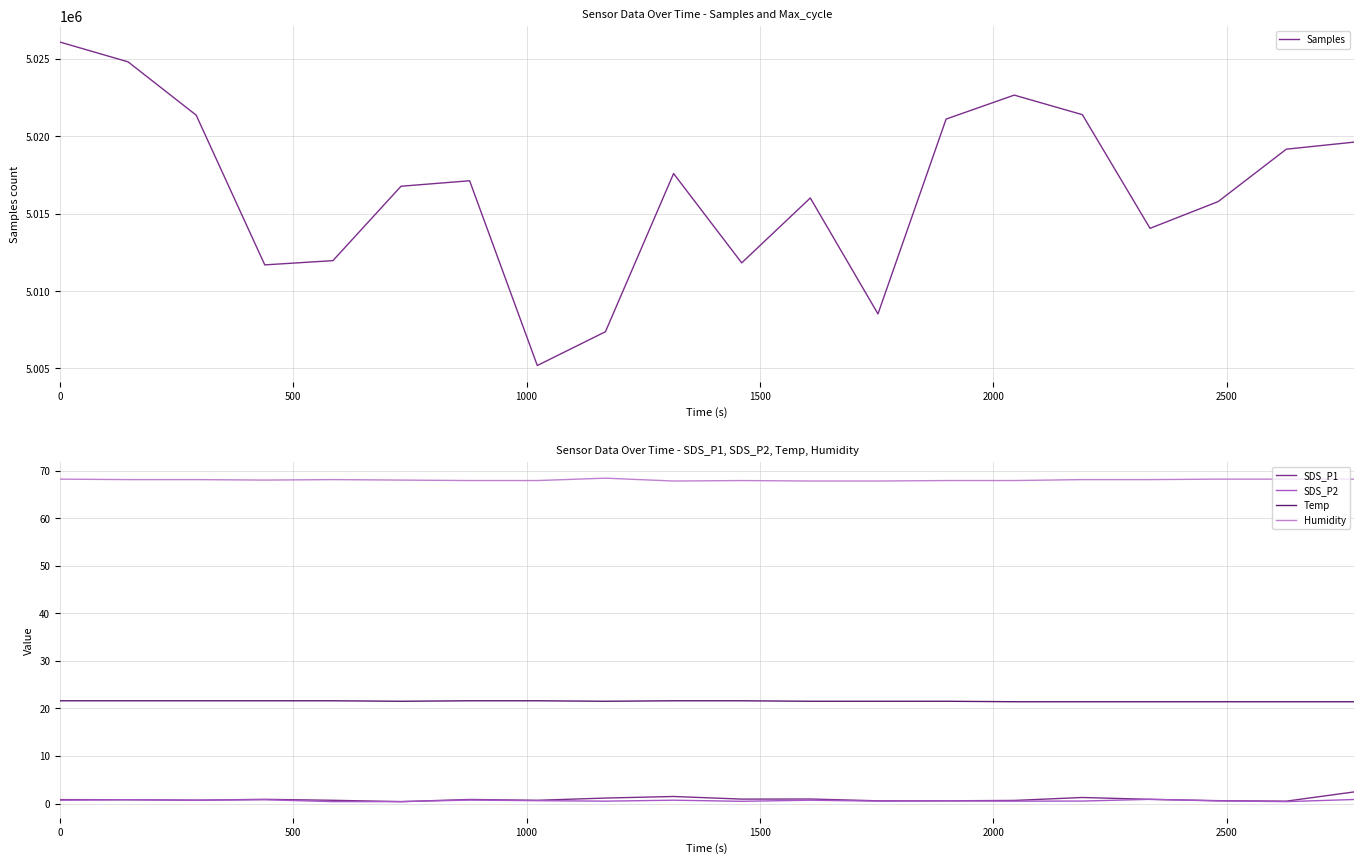

Which series has the largest total across all categories?

Samples